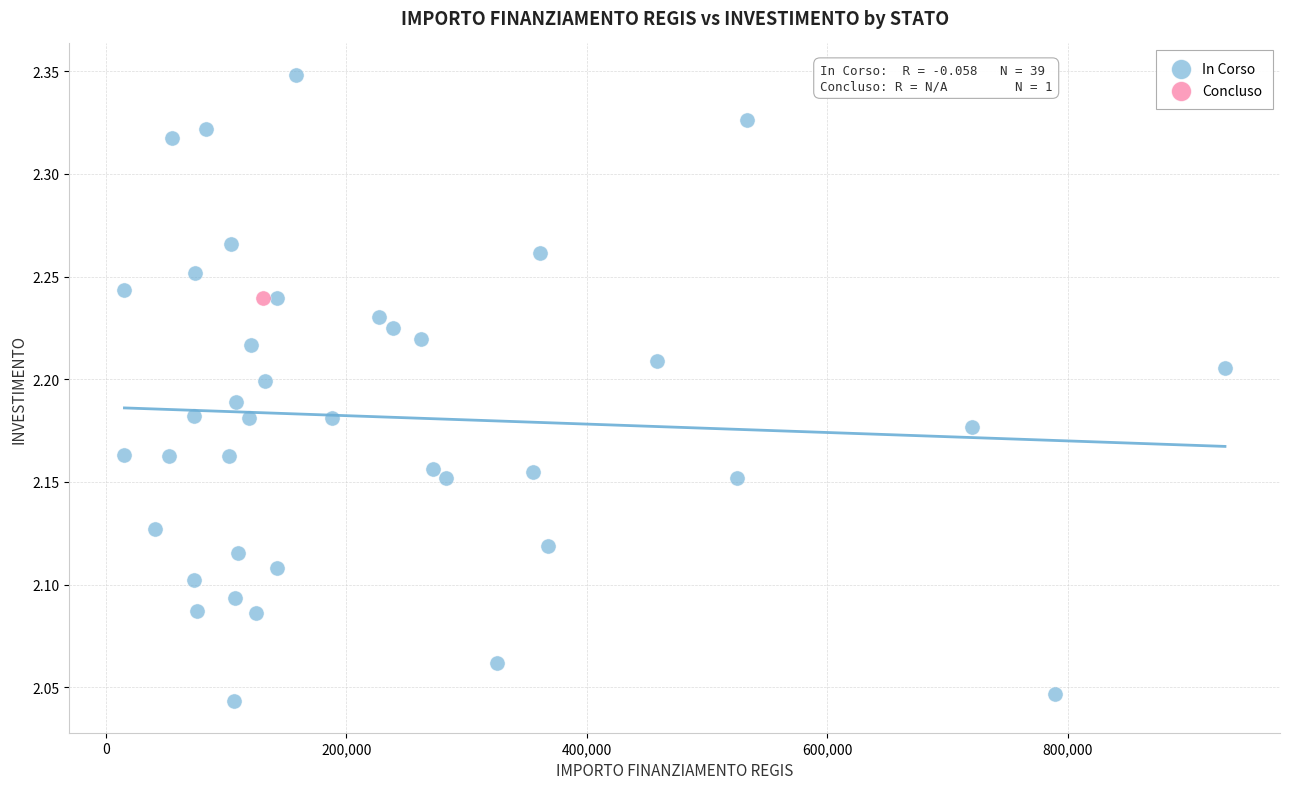

What are all the series names shown in the legend?

In Corso, Concluso